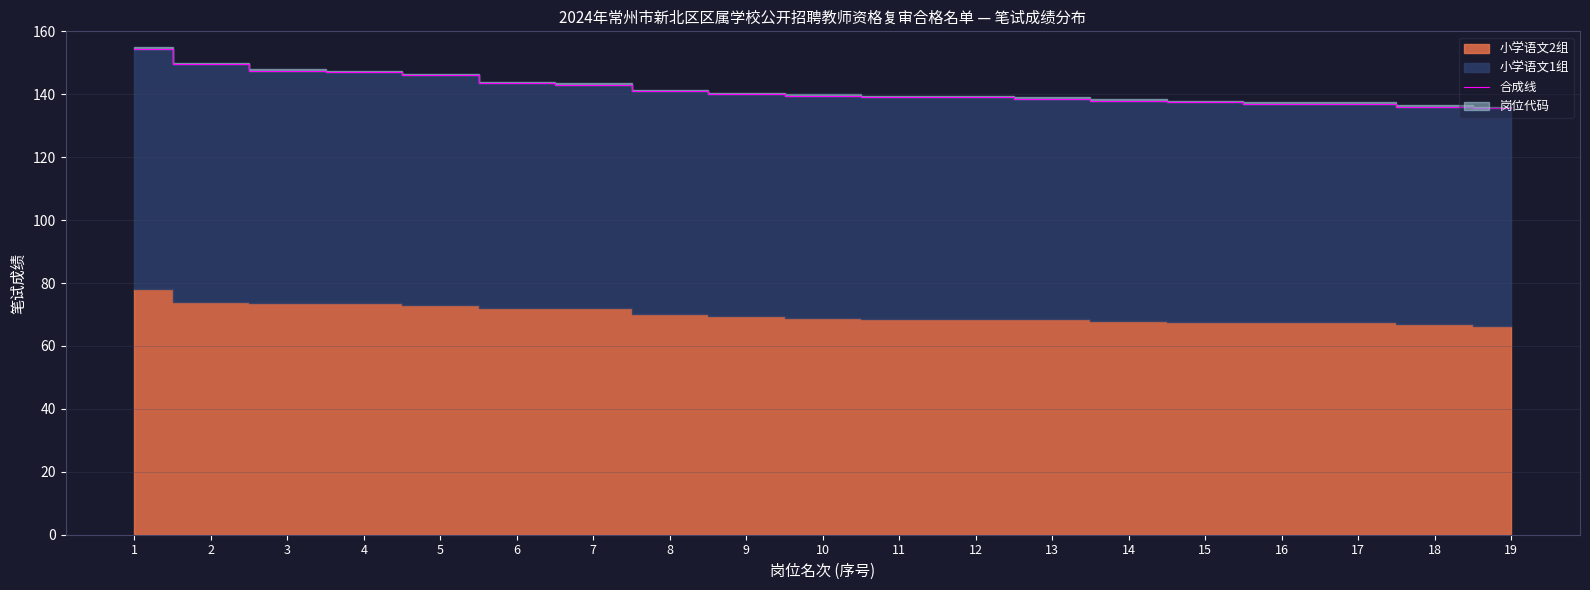

The value at 8 is 243.4. True or false?

False